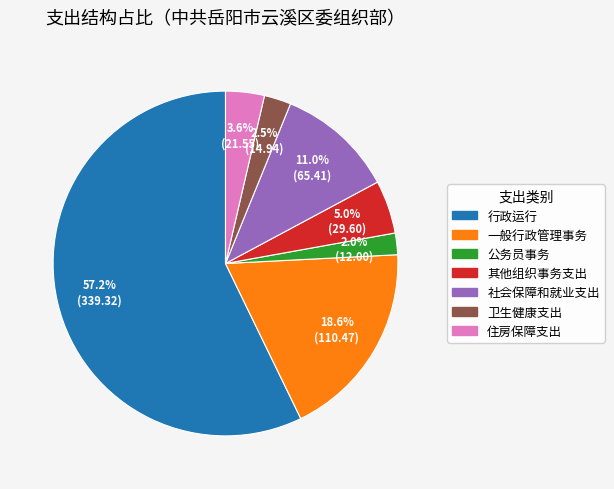

How many slices are in this pie chart?

7